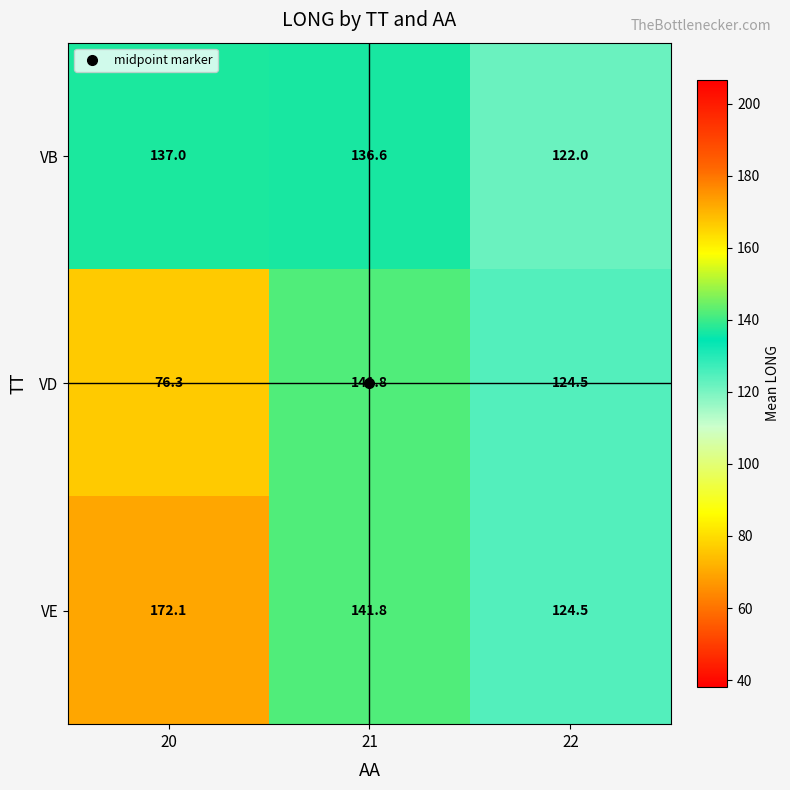

What is the difference between the maximum and minimum values in the VD series?

65.5